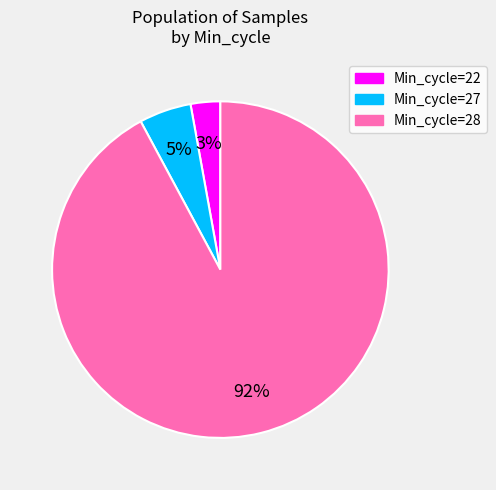

Rank the categories by value from lowest to highest.

Min_cycle=22, Min_cycle=27, Min_cycle=28